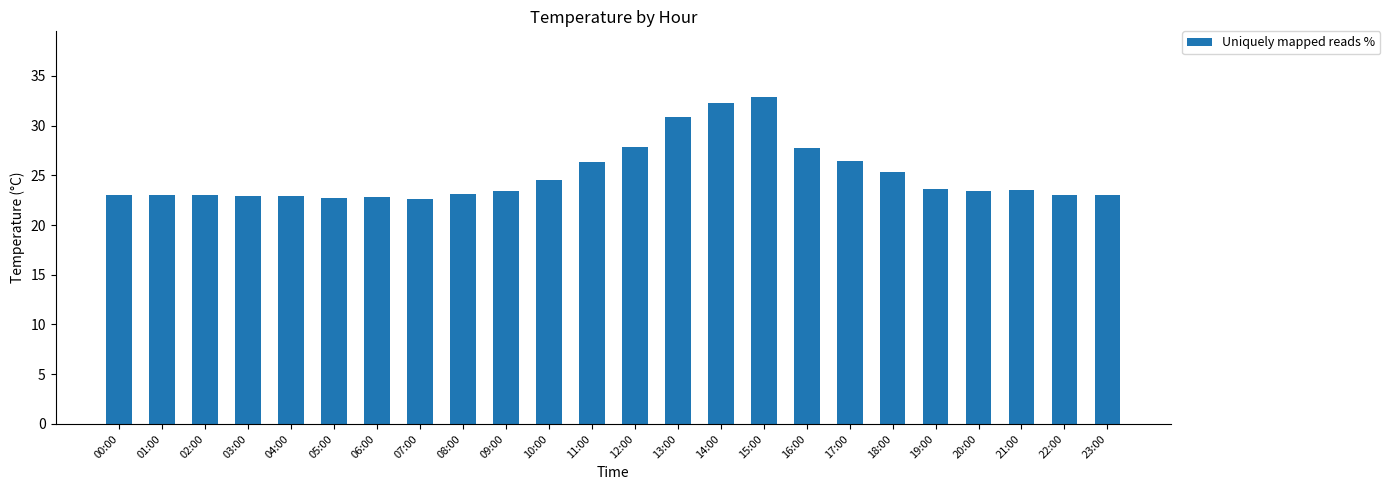

Is it true that the value at 11:00 is 35.8?

False